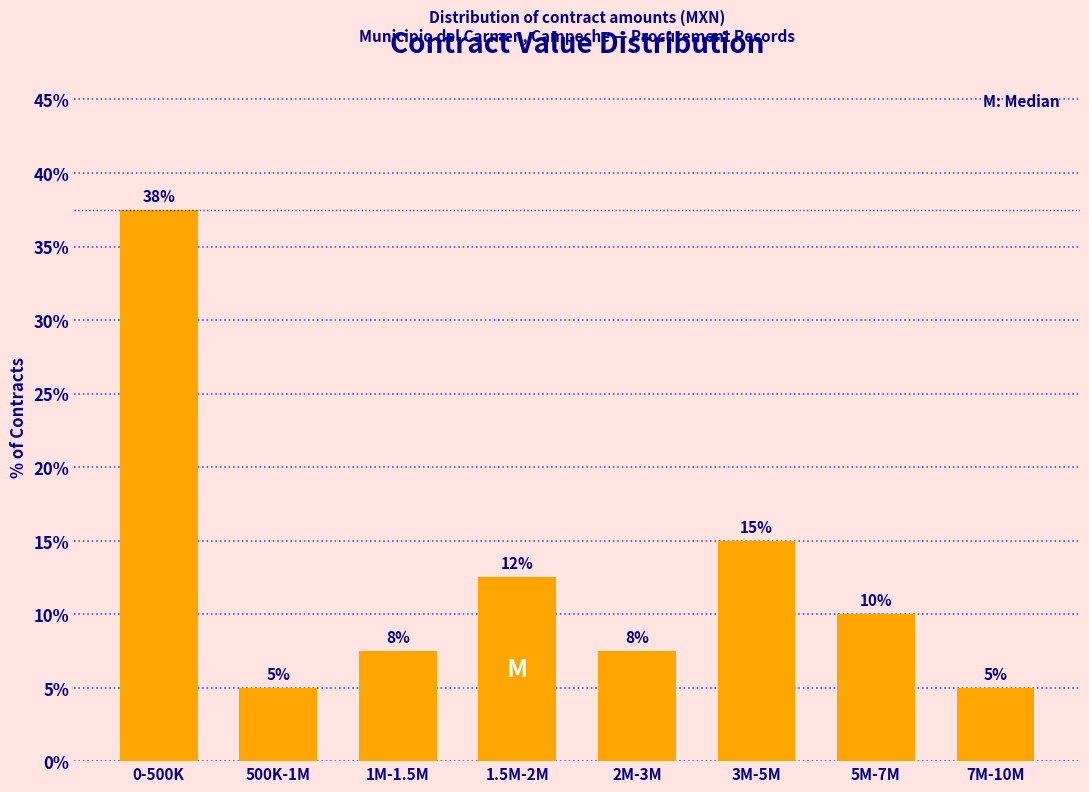

Which has a higher value, 0-500K or 1M-1.5M?

0-500K